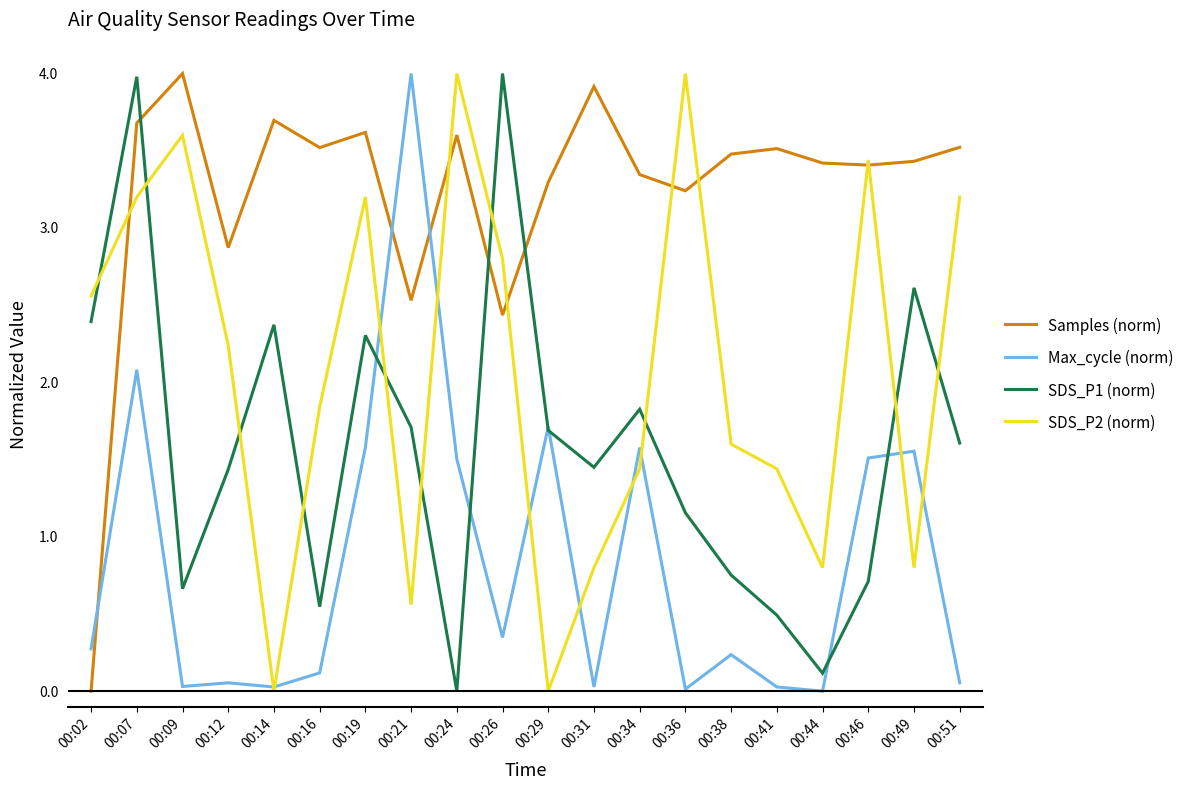

How many lines are shown in the chart?

4